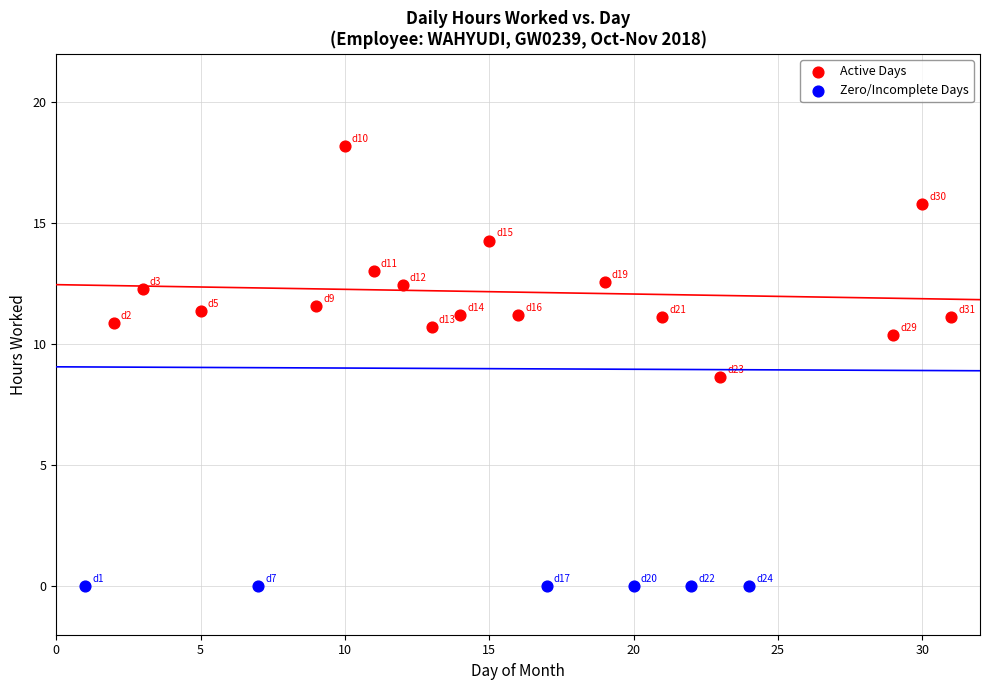

Which series contains the lowest Y value?

Zero/Incomplete Days